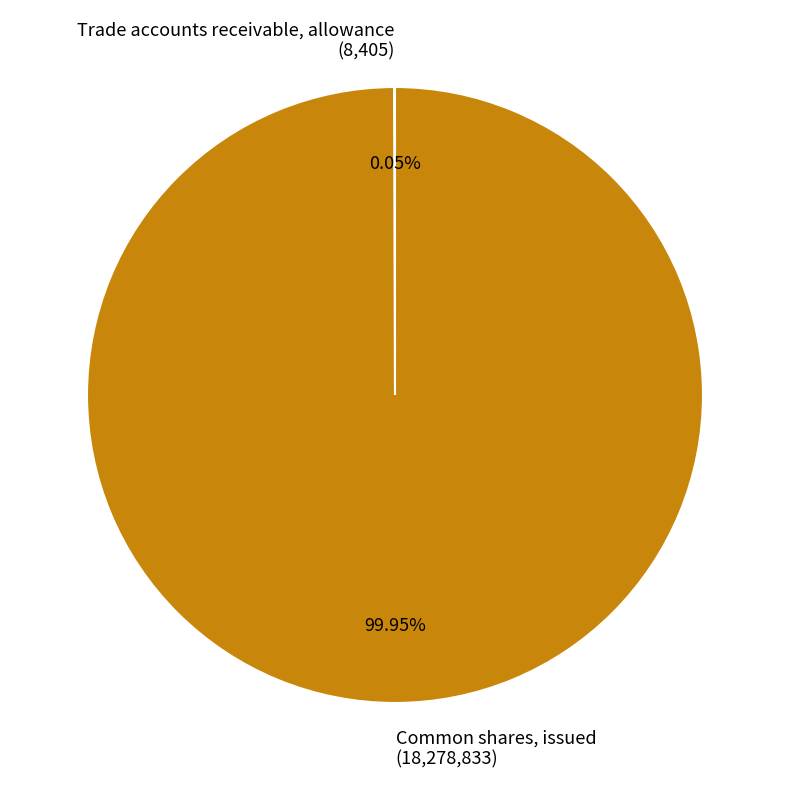

What is the majority slice?

Common shares, issued